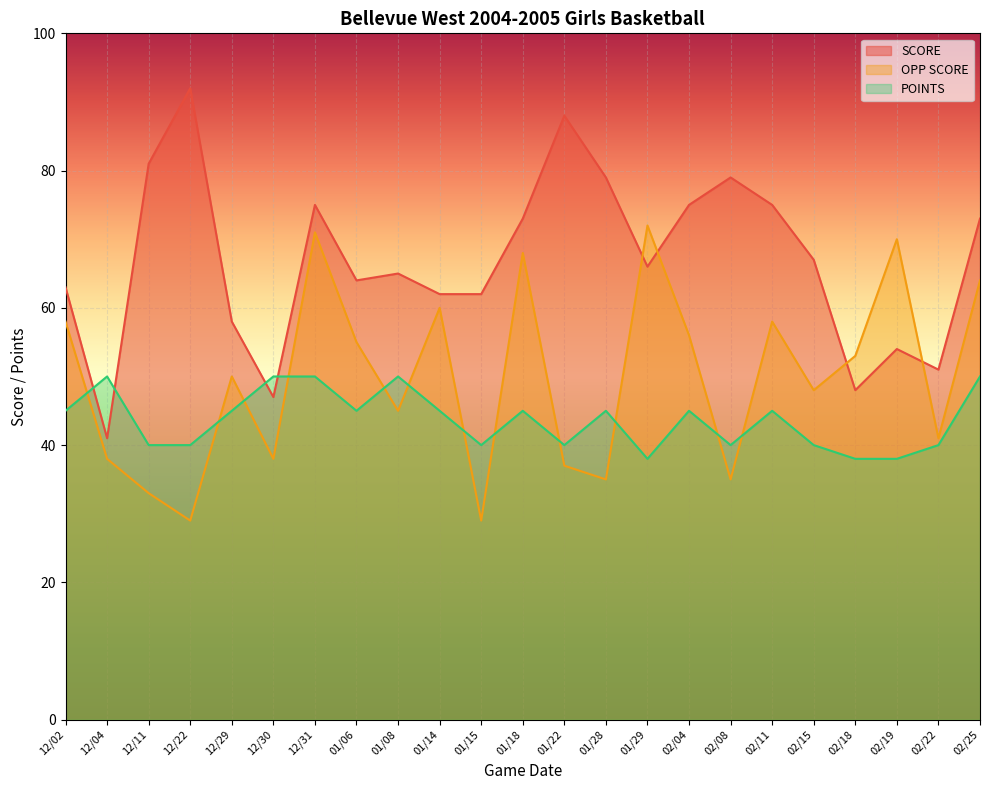

What position from the left is 02/19?

21